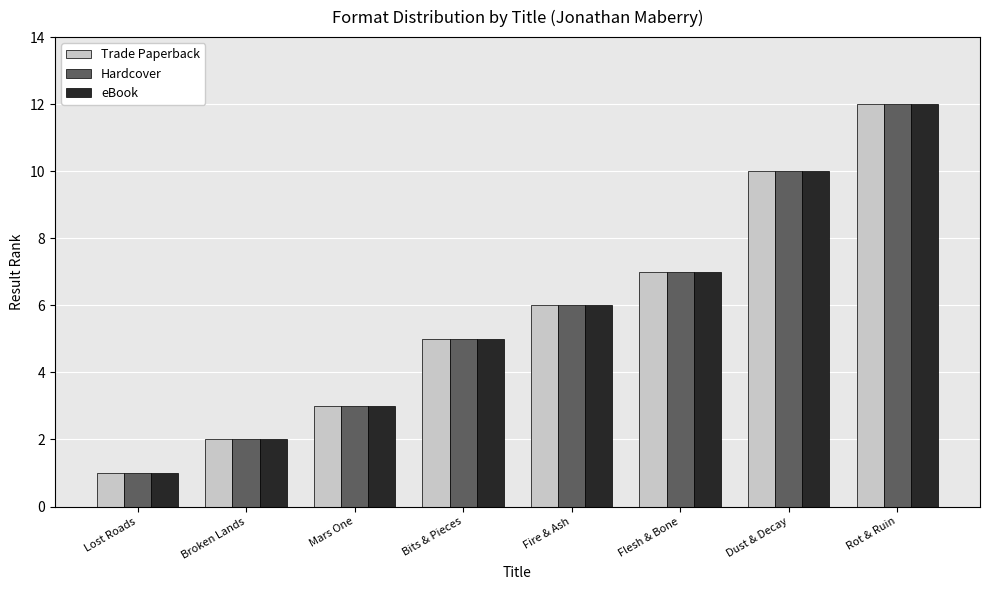

Reading left to right, what are all the values shown in this chart?

Trade Paperback: Lost Roads=1	Broken Lands=2	Mars One=3	Bits & Pieces=5	Fire & Ash=6	Flesh & Bone=7	Dust & Decay=10	Rot & Ruin=12
Hardcover: Lost Roads=1	Broken Lands=2	Mars One=3	Bits & Pieces=5	Fire & Ash=6	Flesh & Bone=7	Dust & Decay=10	Rot & Ruin=12
eBook: Lost Roads=1	Broken Lands=2	Mars One=3	Bits & Pieces=5	Fire & Ash=6	Flesh & Bone=7	Dust & Decay=10	Rot & Ruin=12